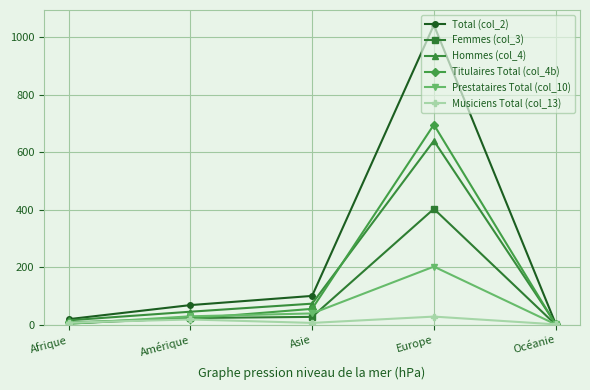

Where is the first local maximum for Titulaires Total (col_4b)?

Europe